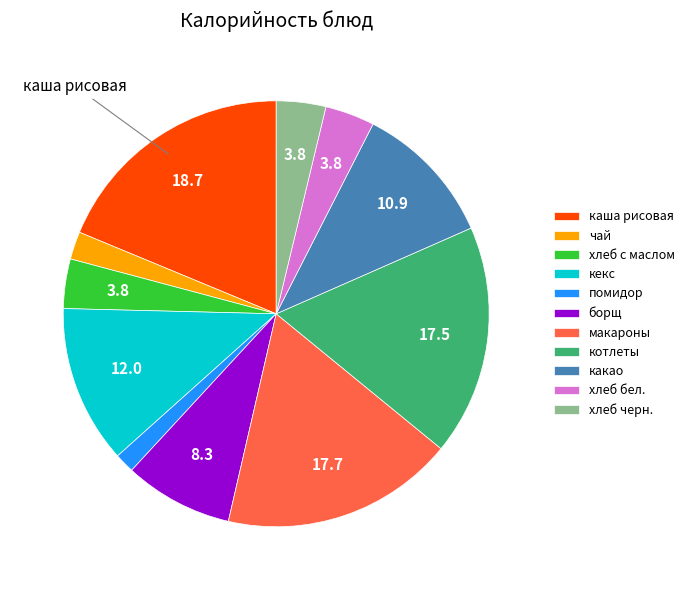

Count the number of slices in the pie.

11